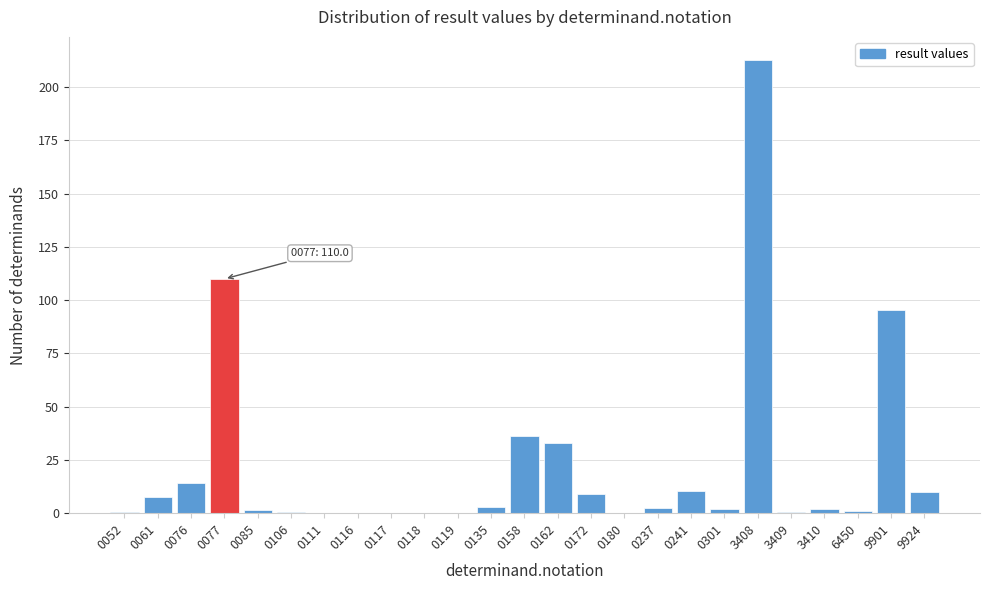

What is the greatest value displayed?

213.0